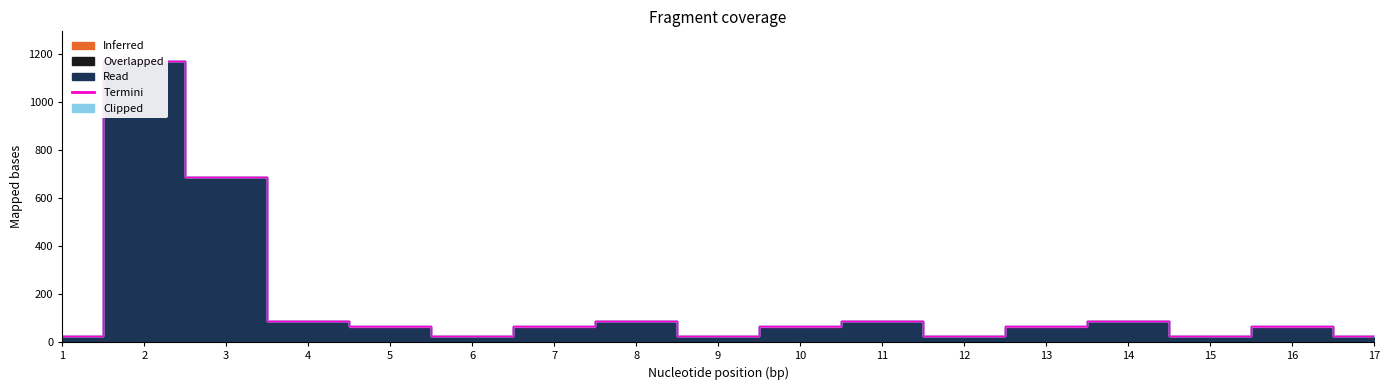

What is the spread (max minus min) of values at 4?

87